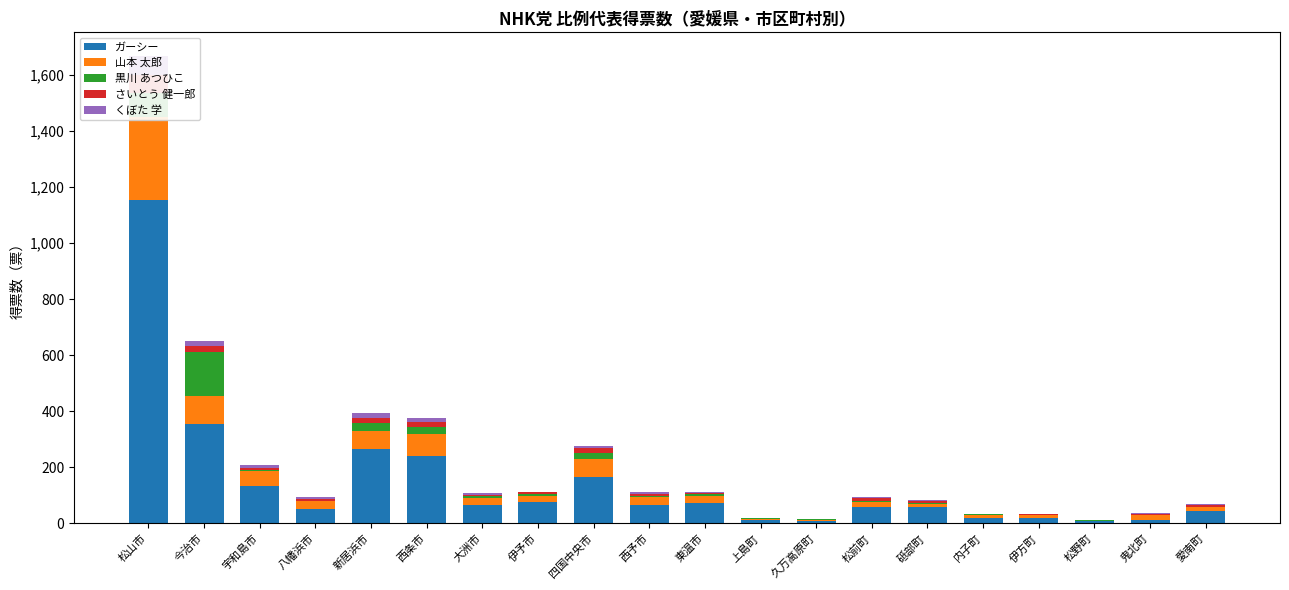

The ガーシー series shows 619.6 at 松山市. True or false?

False